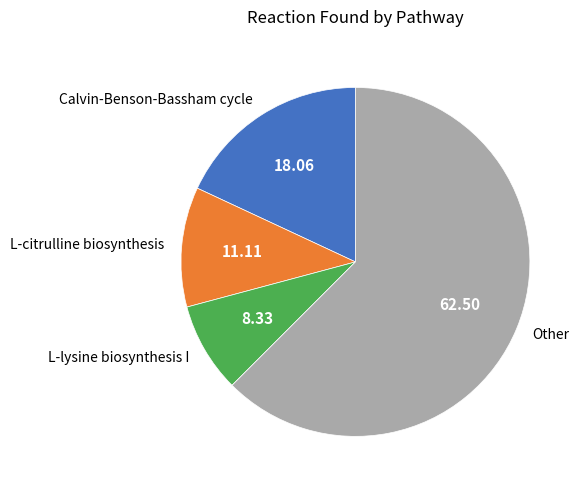

Does Other account for over 50% of the chart?

Yes